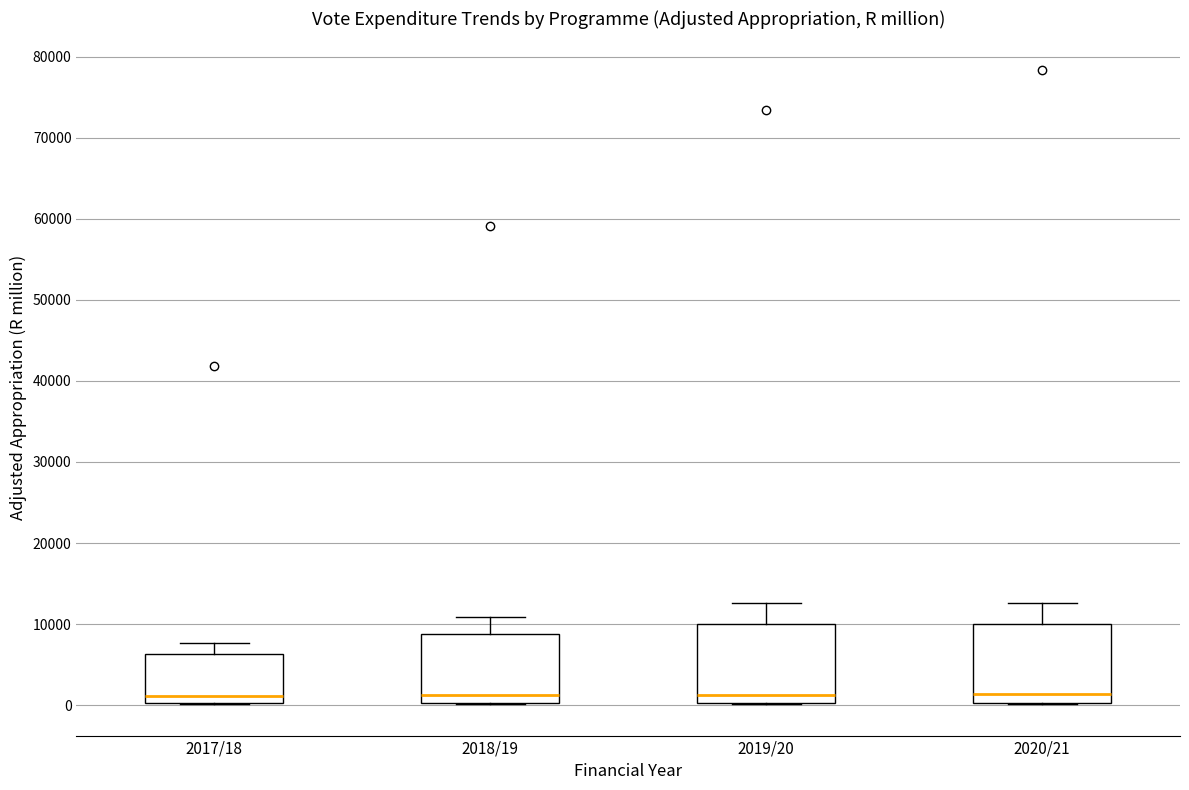

Reading left to right, read every box against the y-axis: the position of its median line, the range the box covers, and the ends of its whiskers. The values are not printed on the chart, so give them approximately, as read against the axis.

2017/18: median 1000, box 0 to 6000, whiskers 0 to 8000
2018/19: median 1000, box 0 to 9000, whiskers 0 to 11000
2019/20: median 1000, box 0 to 10000, whiskers 0 to 13000
2020/21: median 1000, box 0 to 10000, whiskers 0 to 13000